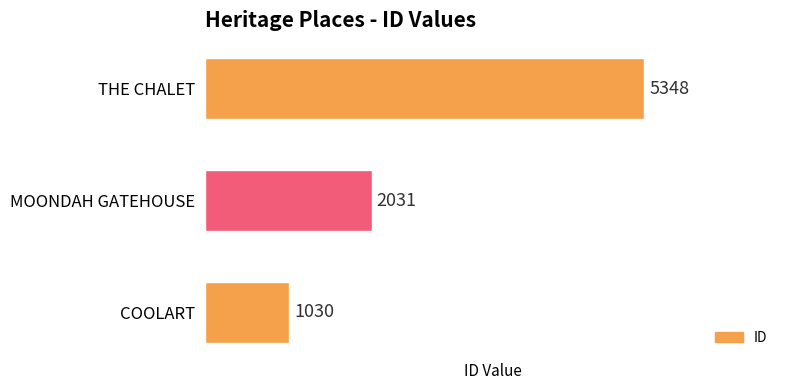

Rank the categories by value from lowest to highest.

COOLART, MOONDAH GATEHOUSE, THE CHALET